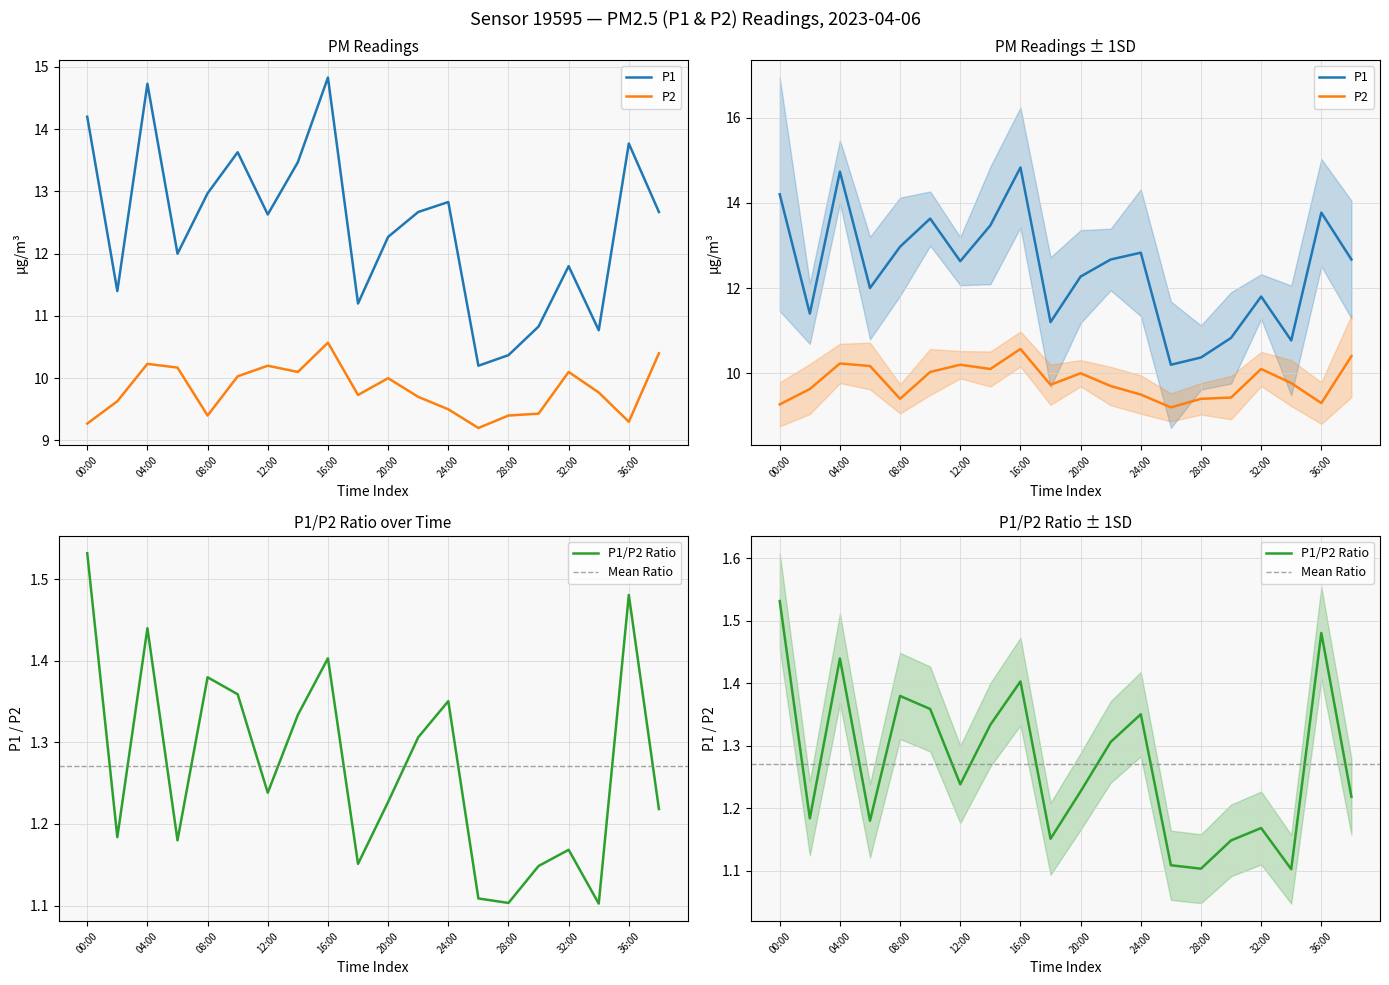

Which series has the largest range (max minus min)?

P1